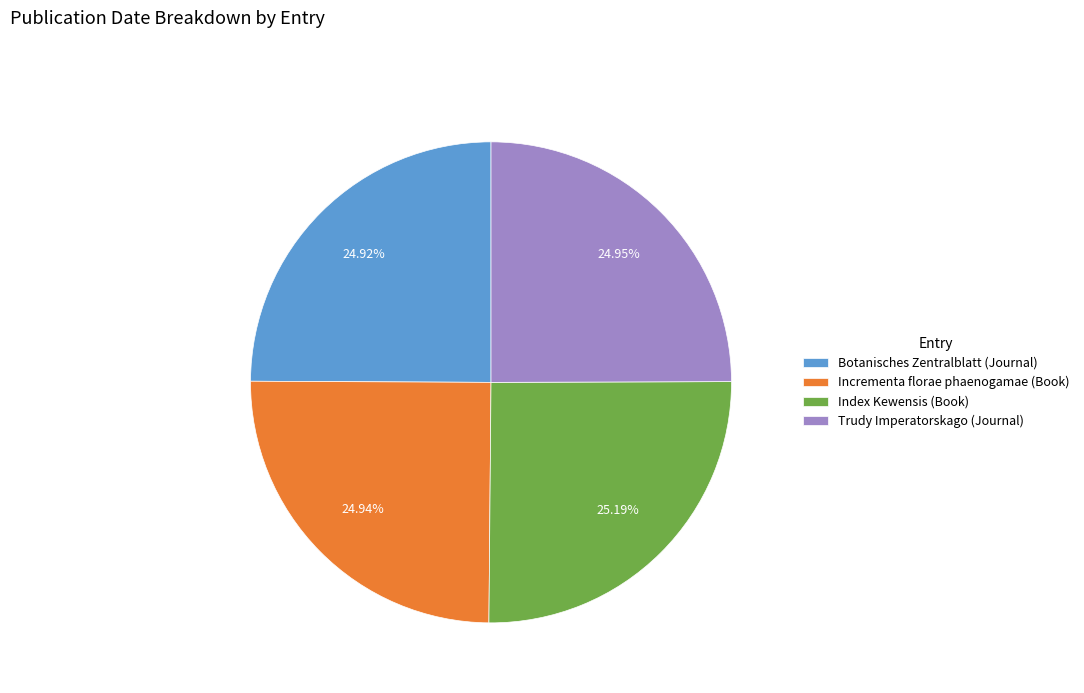

Is there a majority slice in this chart?

No